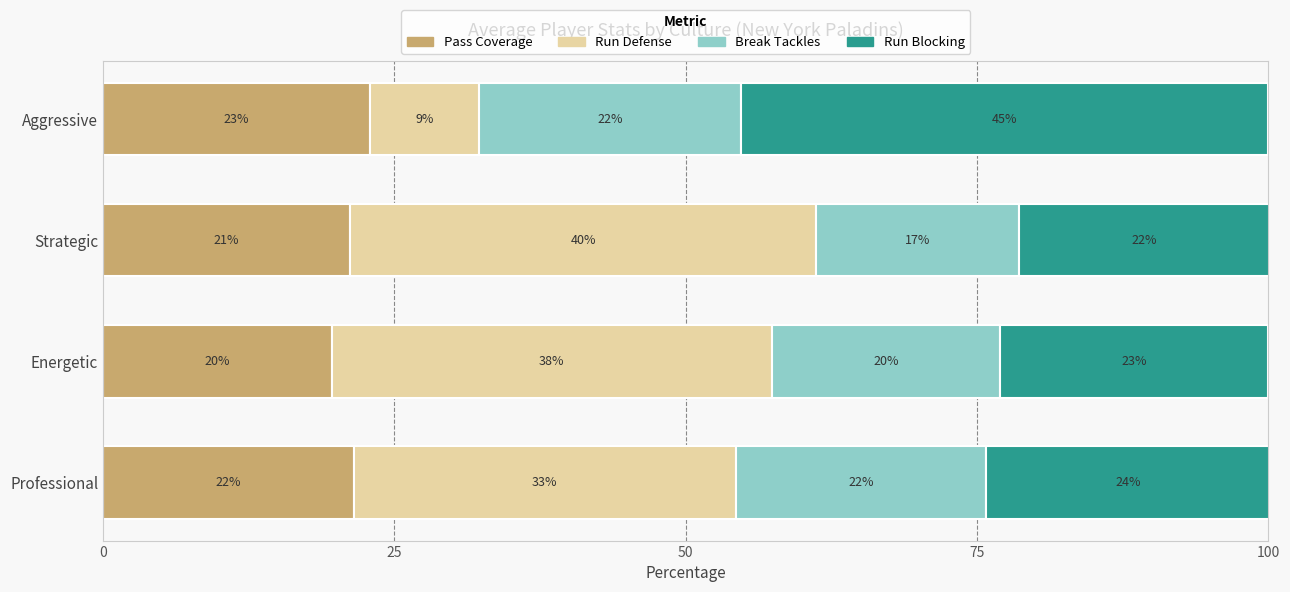

What is the value of the Run Defense bar at the 3rd from the left?

40.0